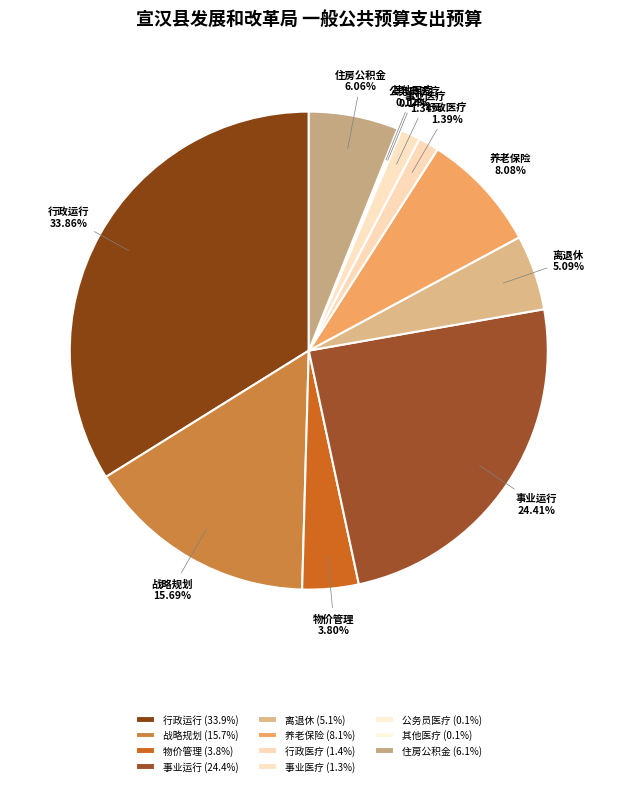

Combined, do 离退休 and 住房公积金 account for over 50%?

No